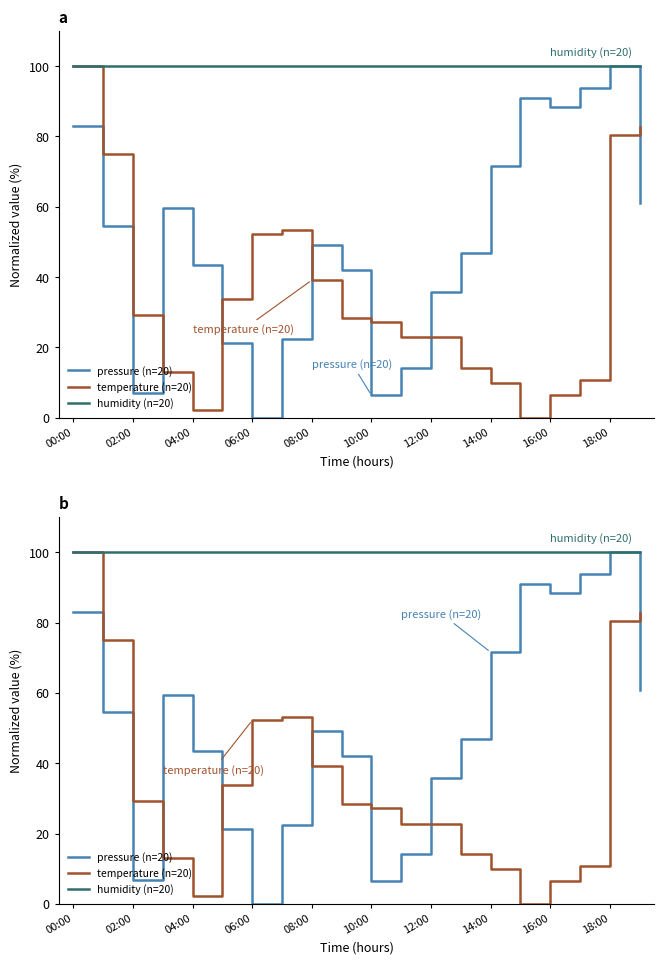

Reading left to right, what are all the values shown in this chart?

pressure (n=20): 83.0	54.5	6.9	59.5	43.5	21.3	0.0	22.3	49.1	41.9	6.4	14.2	35.8	46.8	71.6	91.1	88.4	93.7	100.0	60.9
temperature (n=20): 100.0	75.0	29.3	13.0	2.2	33.7	52.2	53.3	39.1	28.3	27.2	22.8	22.8	14.1	9.8	0.0	6.5	10.9	80.4	82.6
humidity (n=20): 100.0	100.0	100.0	100.0	100.0	100.0	100.0	100.0	100.0	100.0	100.0	100.0	100.0	100.0	100.0	100.0	100.0	100.0	100.0	100.0